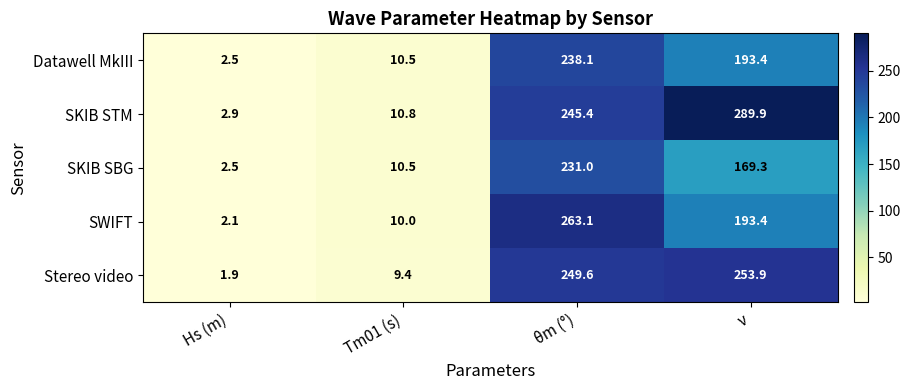

List the series in order of their overall mean, highest first.

SKIB STM, Stereo video, SWIFT, Datawell MkIII, SKIB SBG